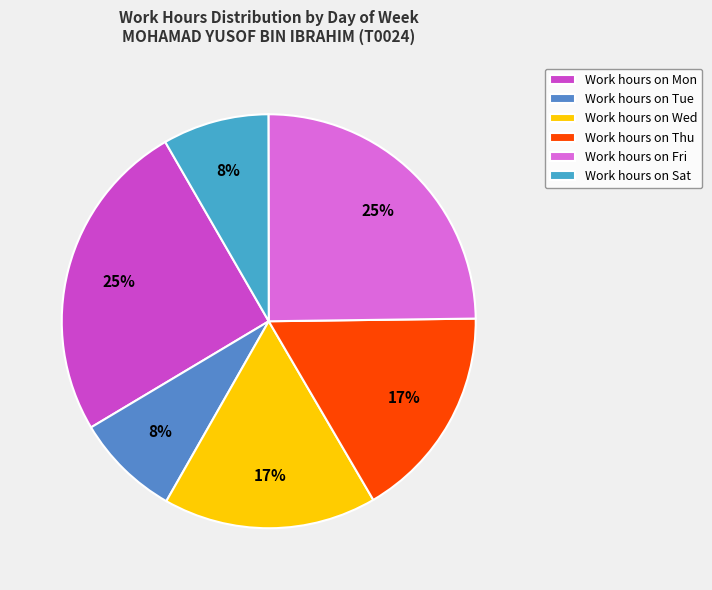

To the nearest percent, what is the difference between the largest and smallest slice percentages?

17%